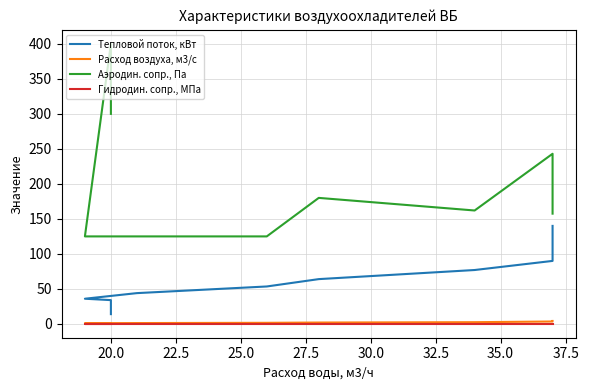

Rank the series by their maximum value, from lowest to highest.

Гидродин. сопр., МПа, Расход воздуха, м3/с, Тепловой поток, кВт, Аэродин. сопр., Па